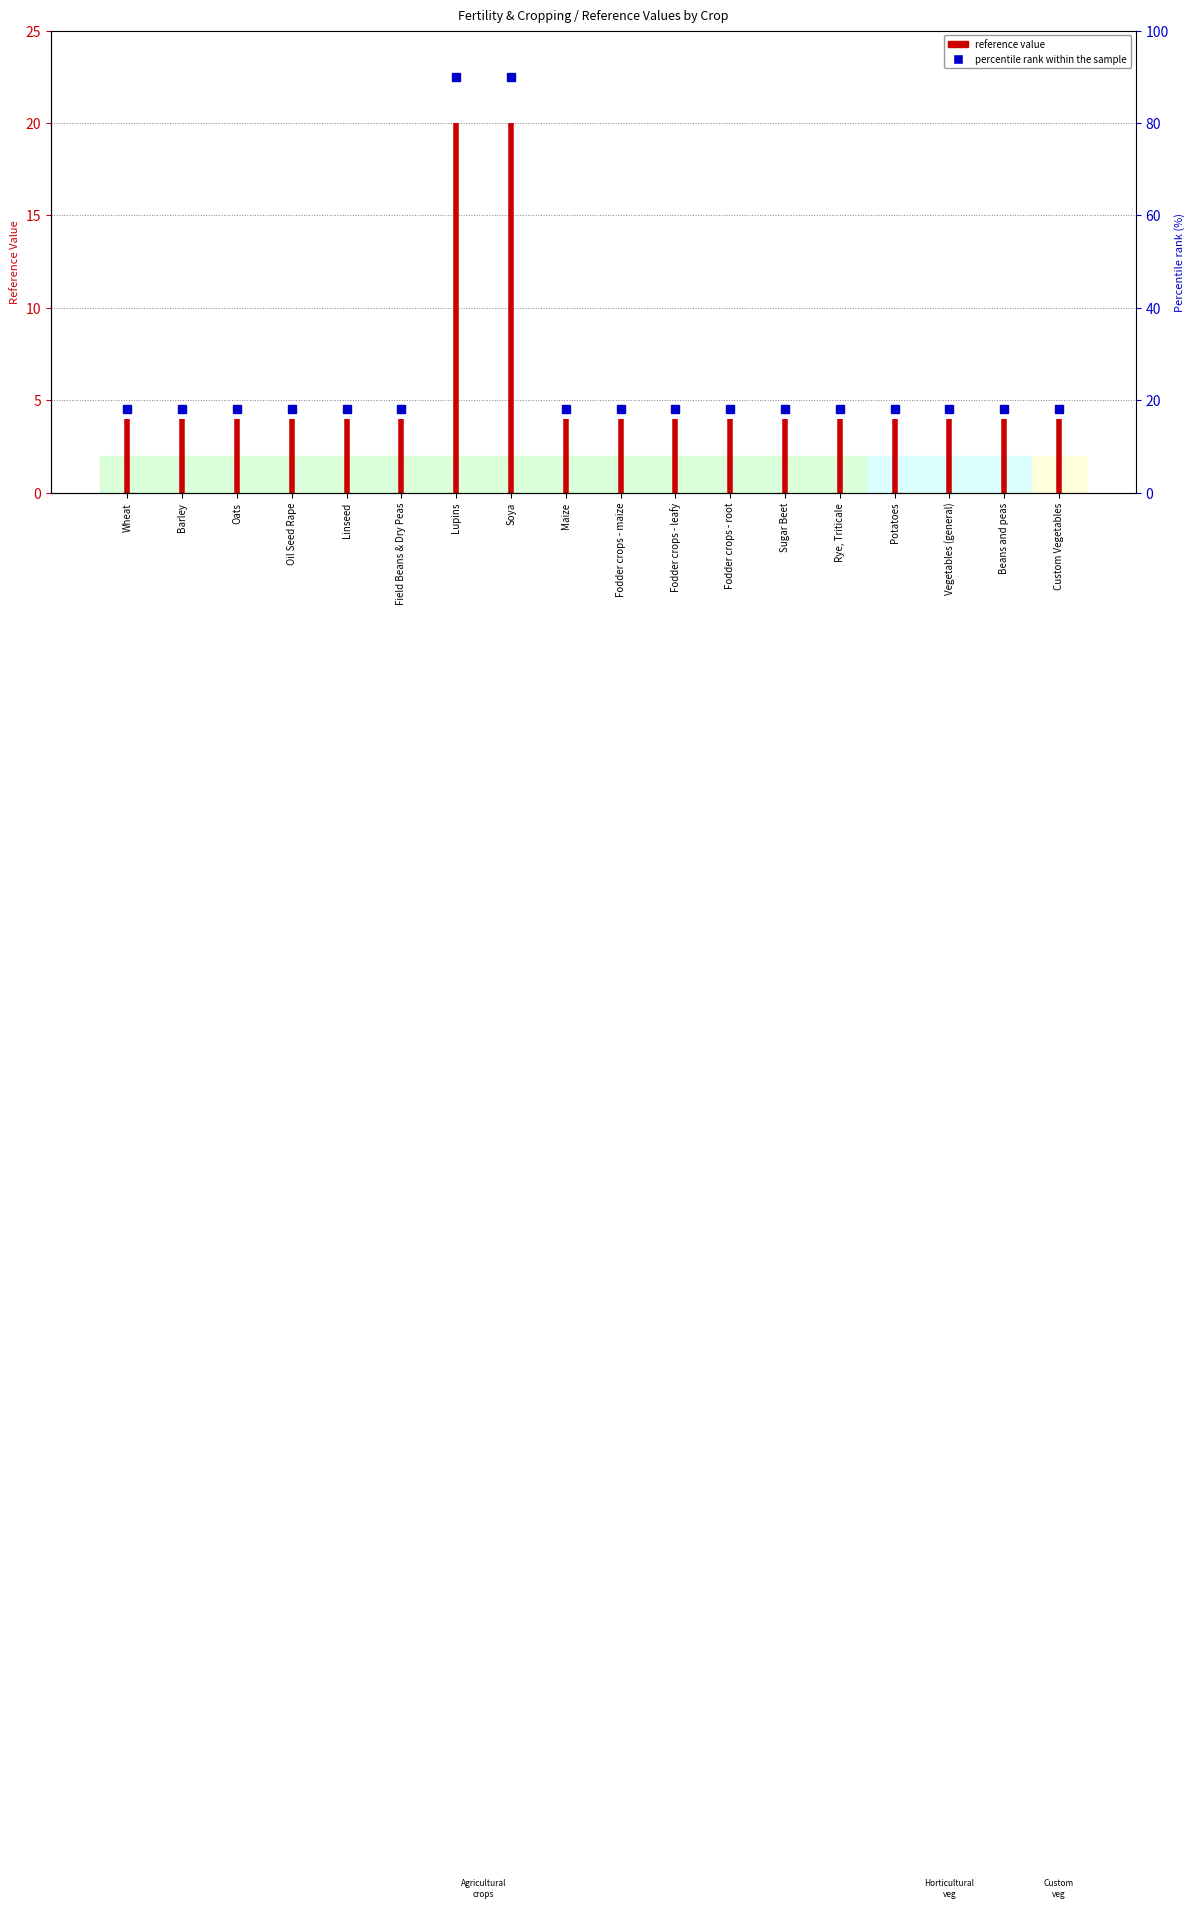

The chart shows a value of 2 at Wheat. True or false?

False